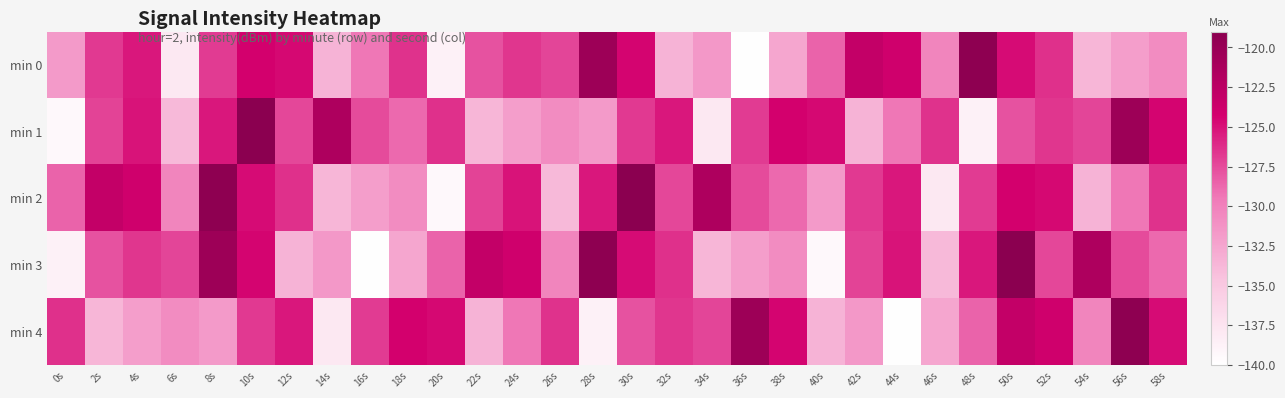

What is the total value across all series at 2s?

-638.5